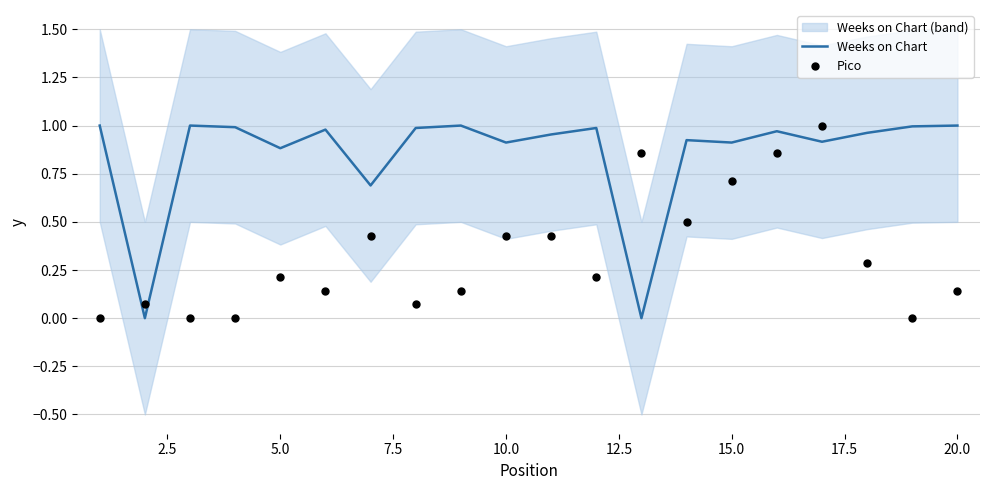

Which series contains the lowest Y value?

Weeks on Chart